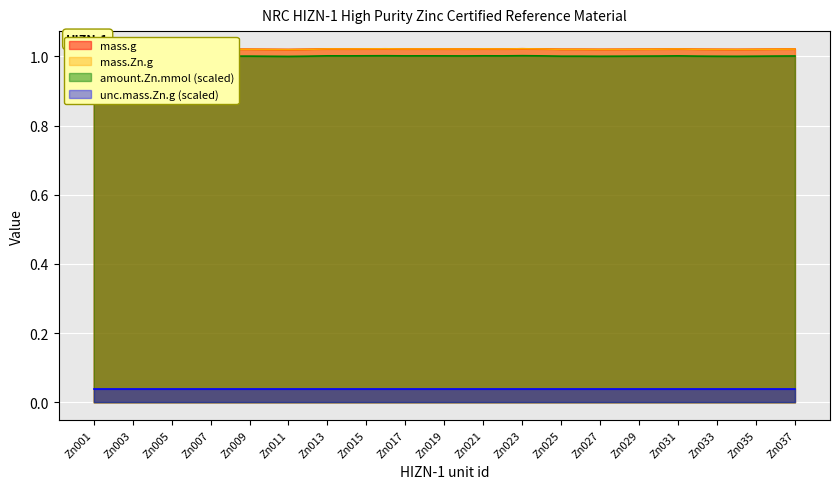

Between Zn024 and Zn032, which is larger?

Zn024